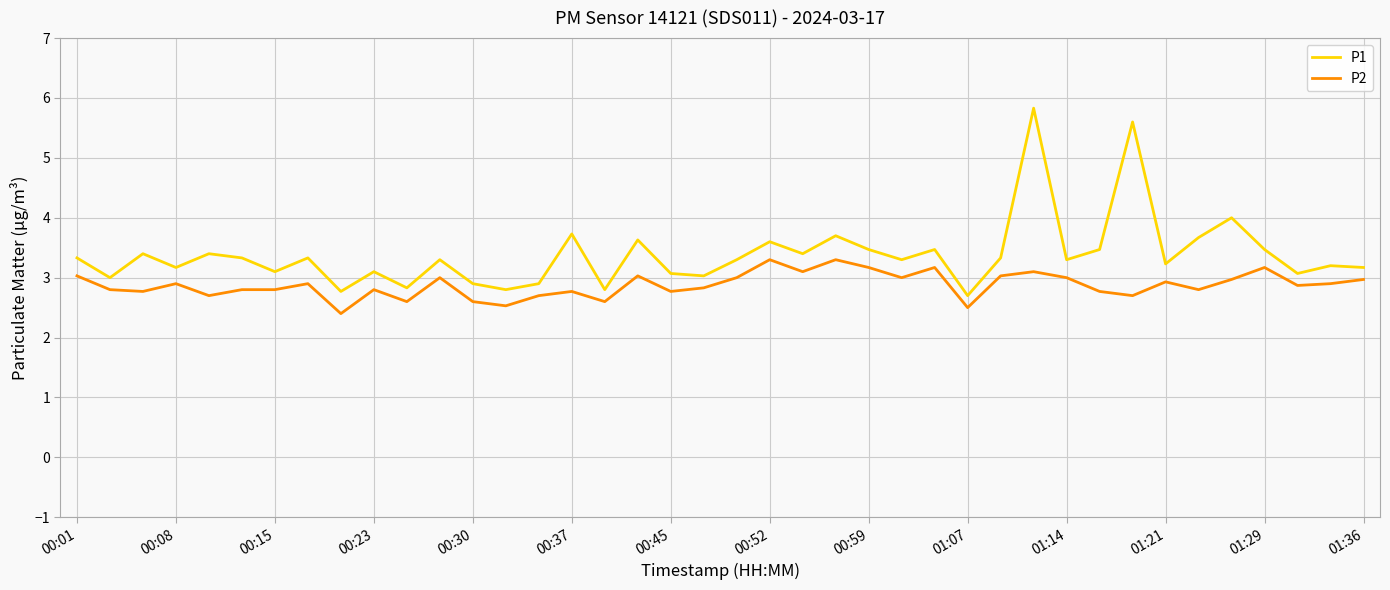

What is the difference between the maximum and minimum values in the P1 series?

3.1